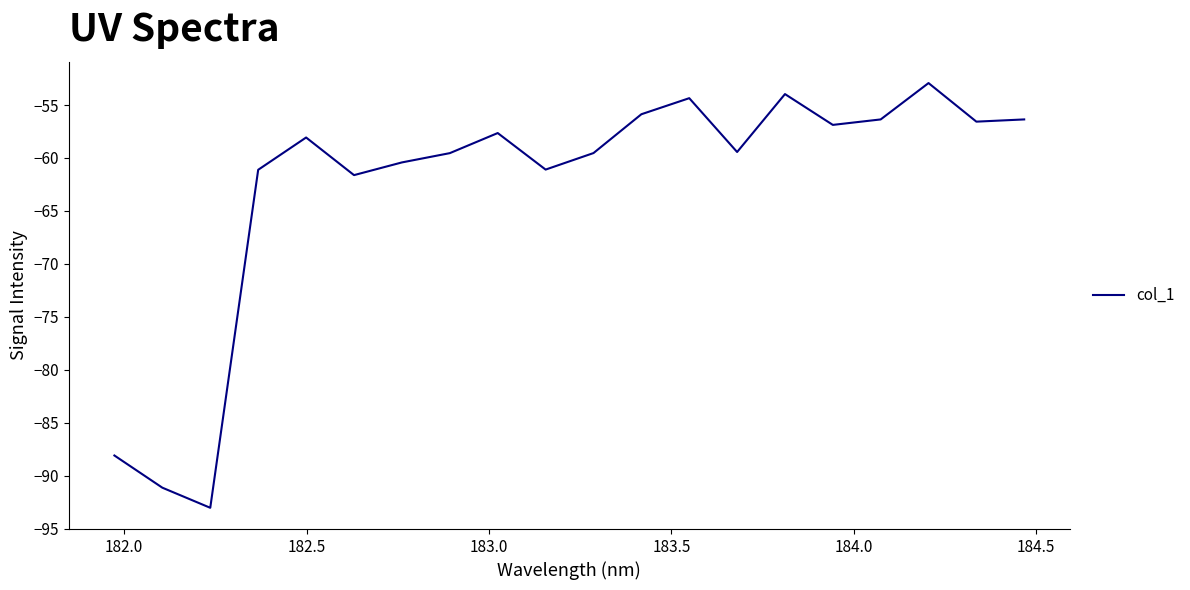

How many distinct data groups are displayed?

1